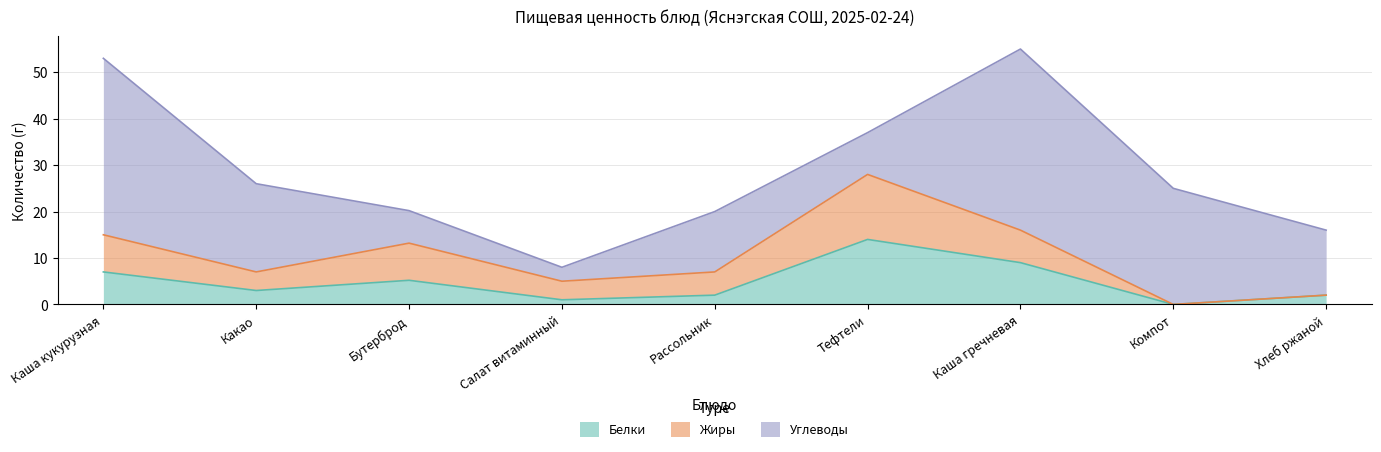

What is the value of the Углеводы point at the 2nd from the left?

19.0